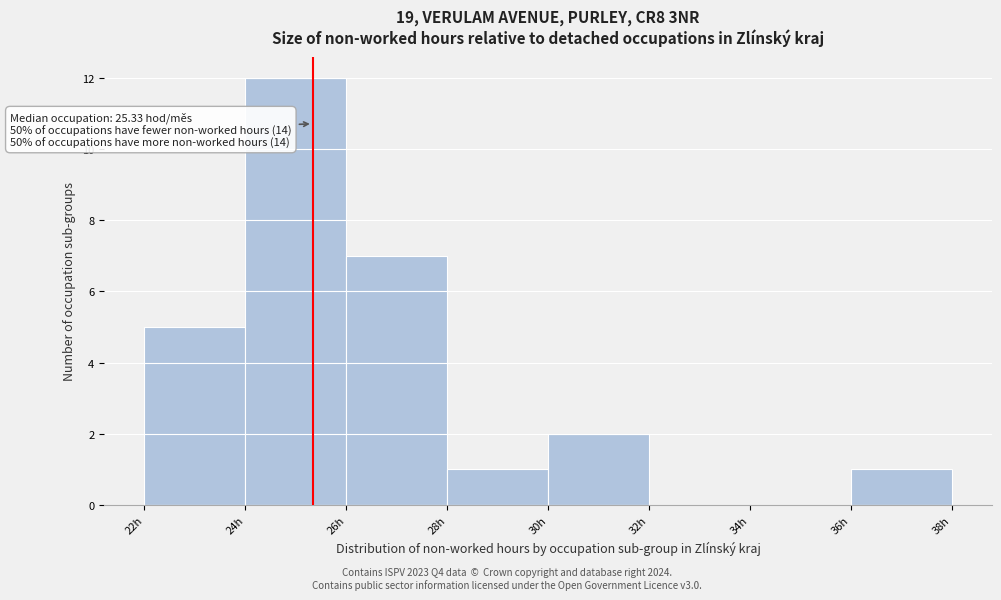

Over which range of the x-axis is the bar tallest?

24 to 26